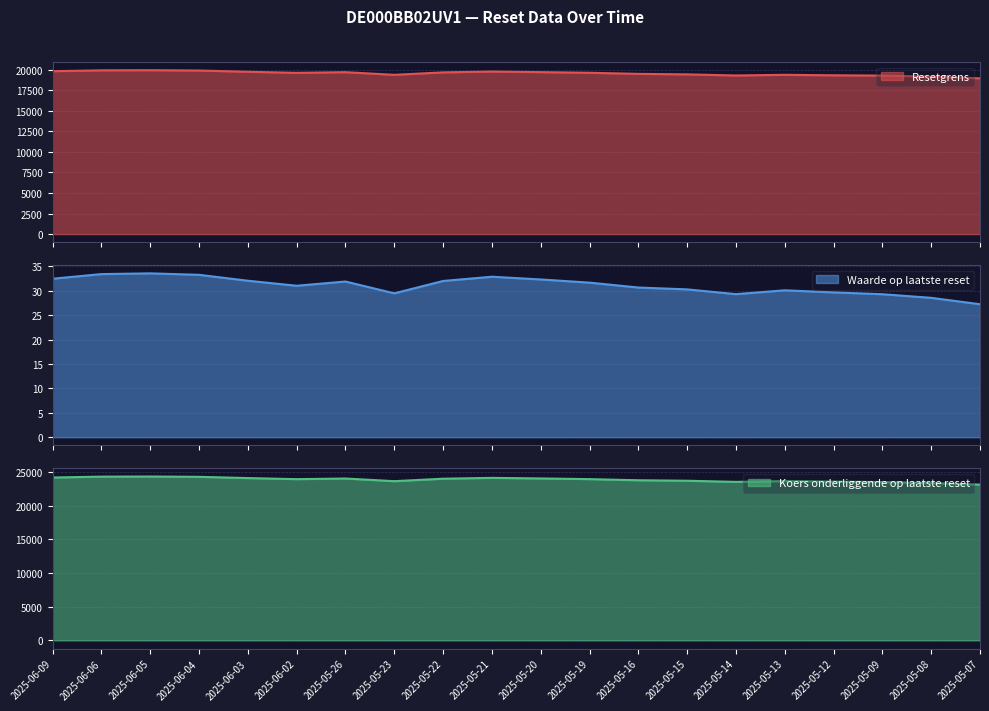

What are all the series names shown in the legend?

Resetgrens, Waarde op laatste reset, Koers onderliggende op laatste reset